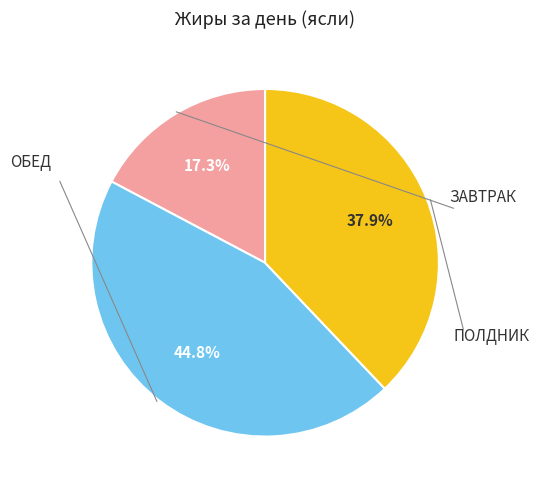

Does any single category account for the majority?

No